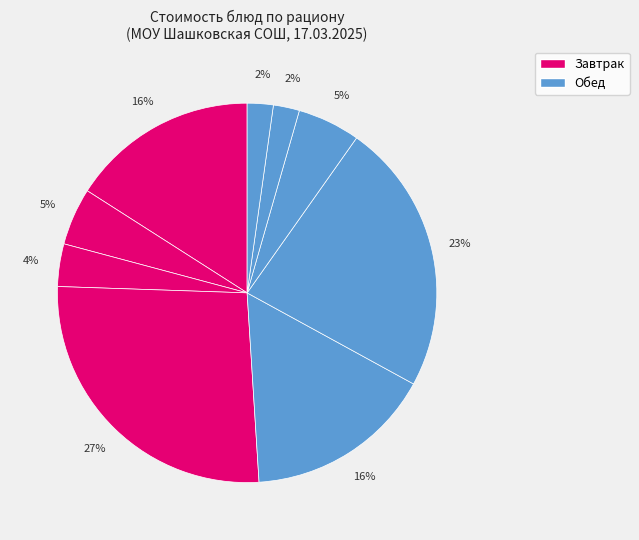

To the nearest percent, what is the average slice percentage?

11%